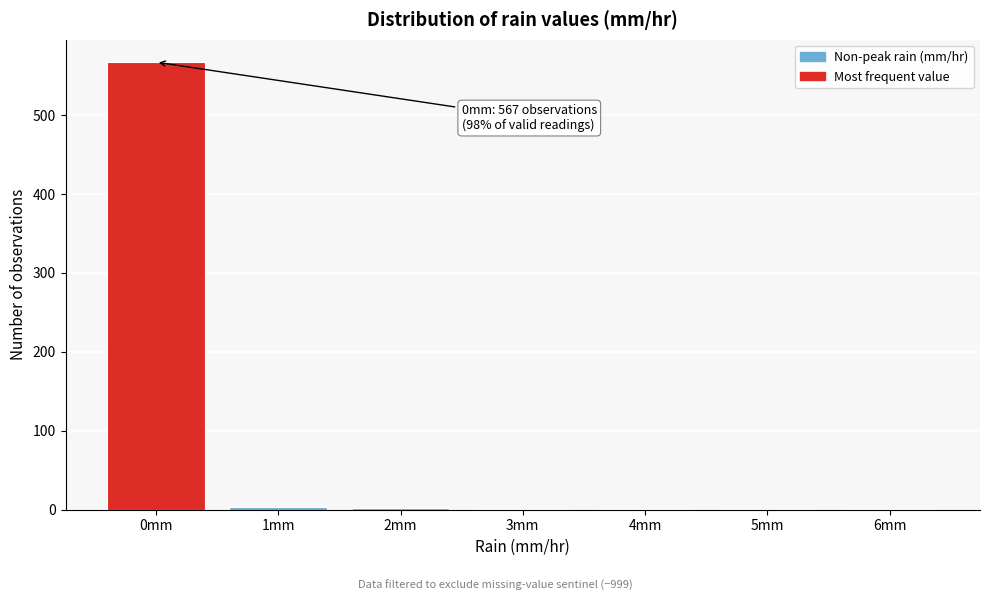

Which range on the x-axis has the tallest bar?

-0.5 to 0.5